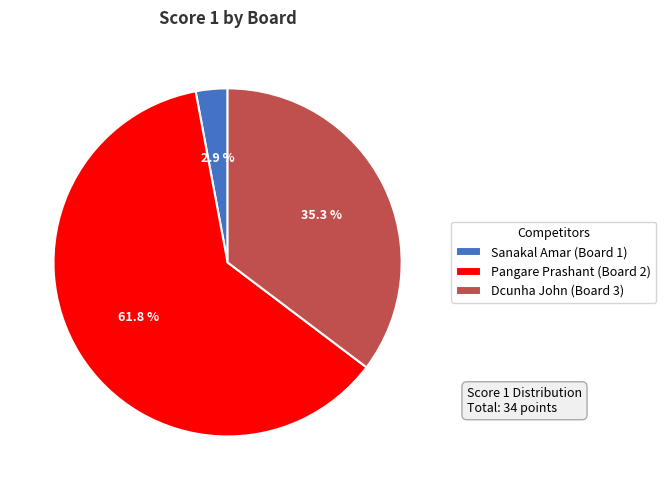

How many slices are in this pie chart?

3